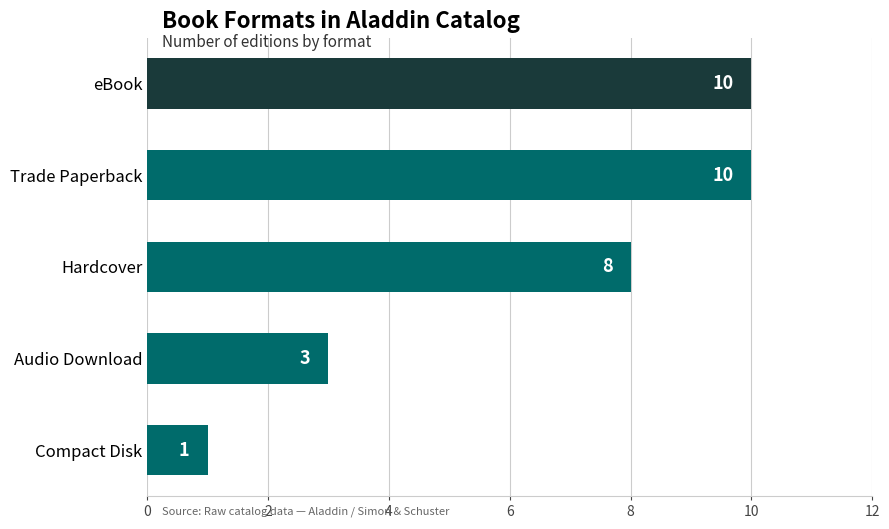

Reading bottom to top, extract all data points from this chart.

Compact Disk=1	Audio Download=3	Hardcover=8	Trade Paperback=10	eBook=10